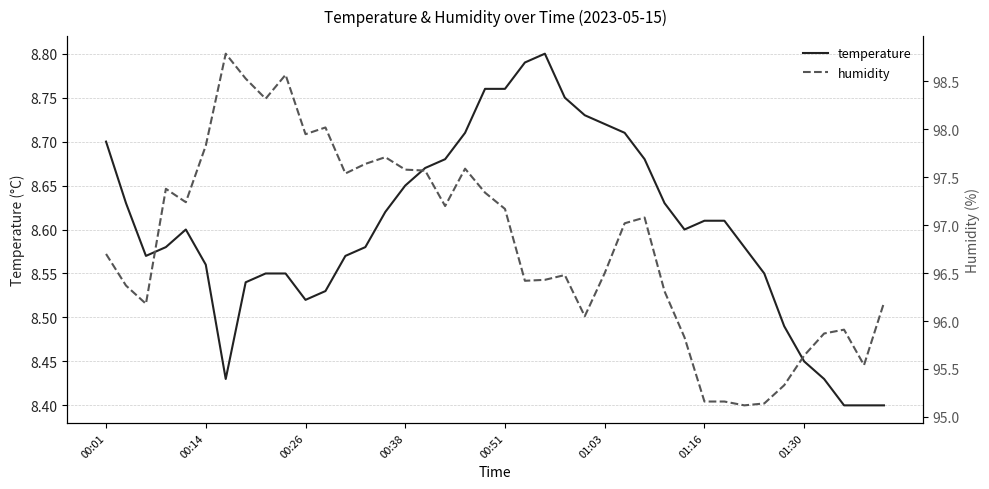

What are all the series names shown in the legend?

temperature, humidity